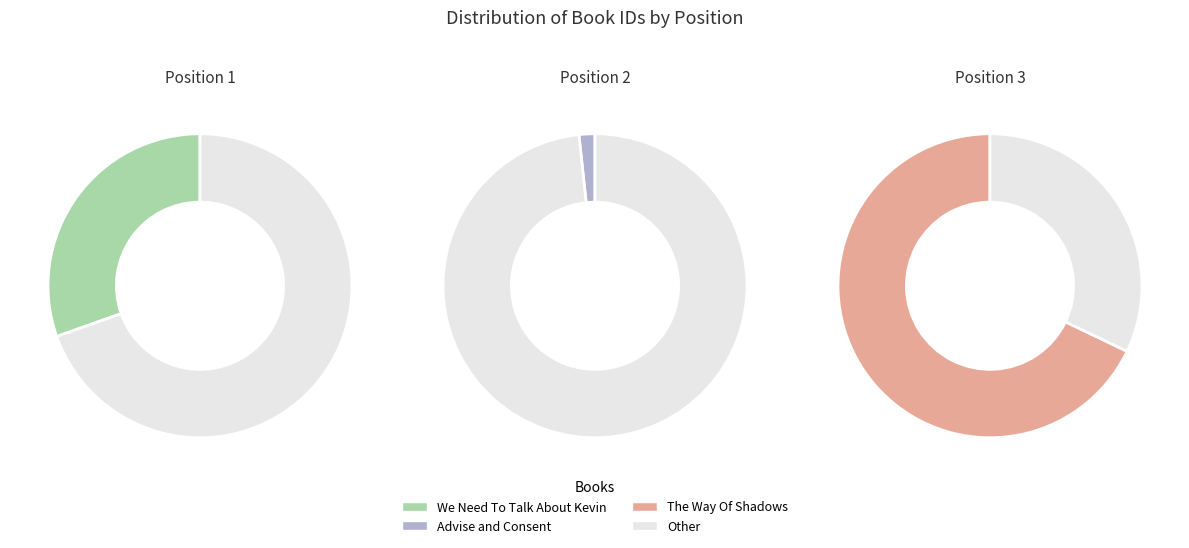

Is it true that The Way Of Shadows is 68% of the pie?

True